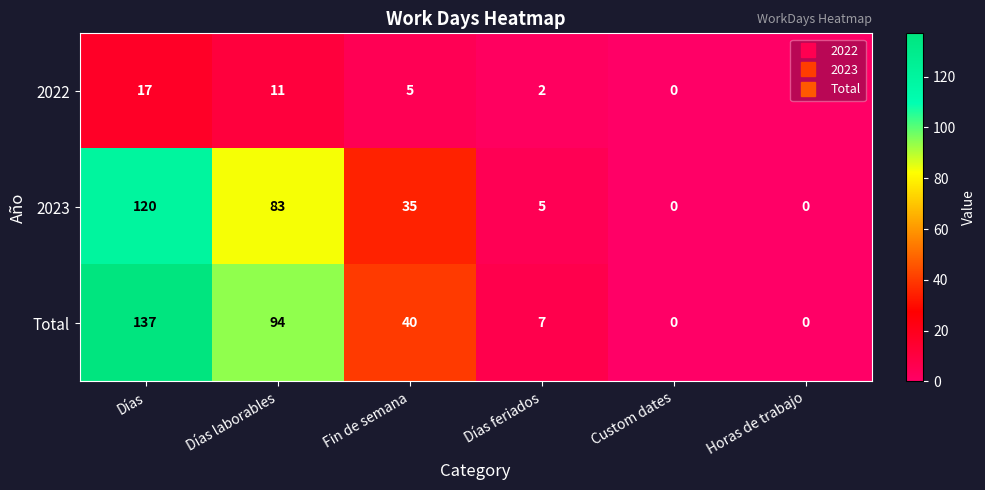

True or false: 2022 has a value of 9 at Fin de semana.

False